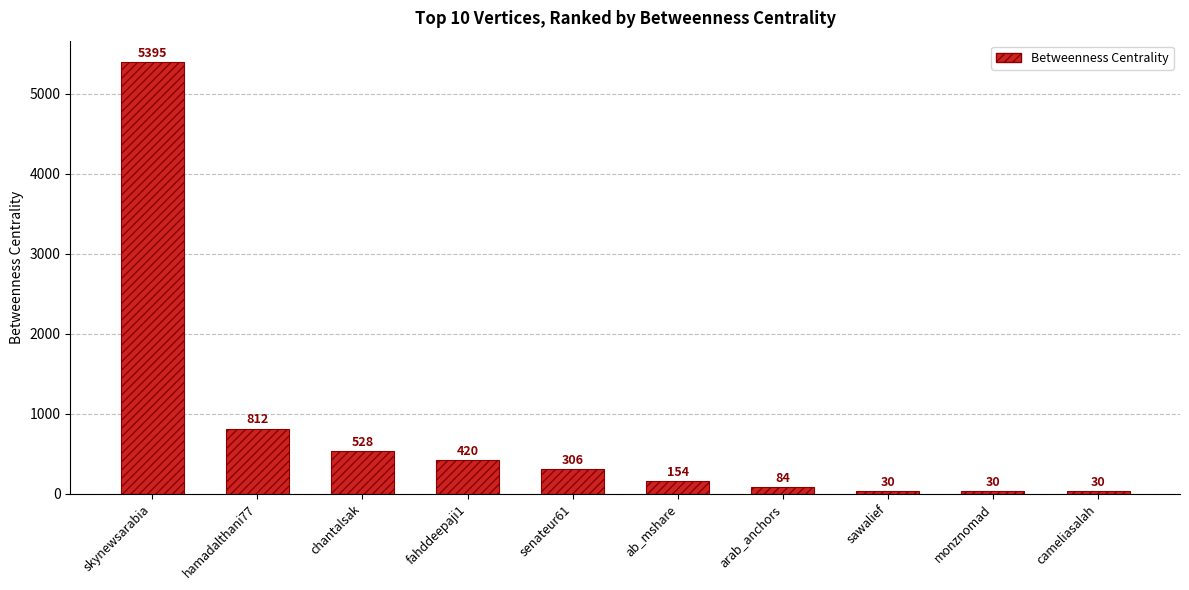

What is the value of the 1st bar from the left?

5395